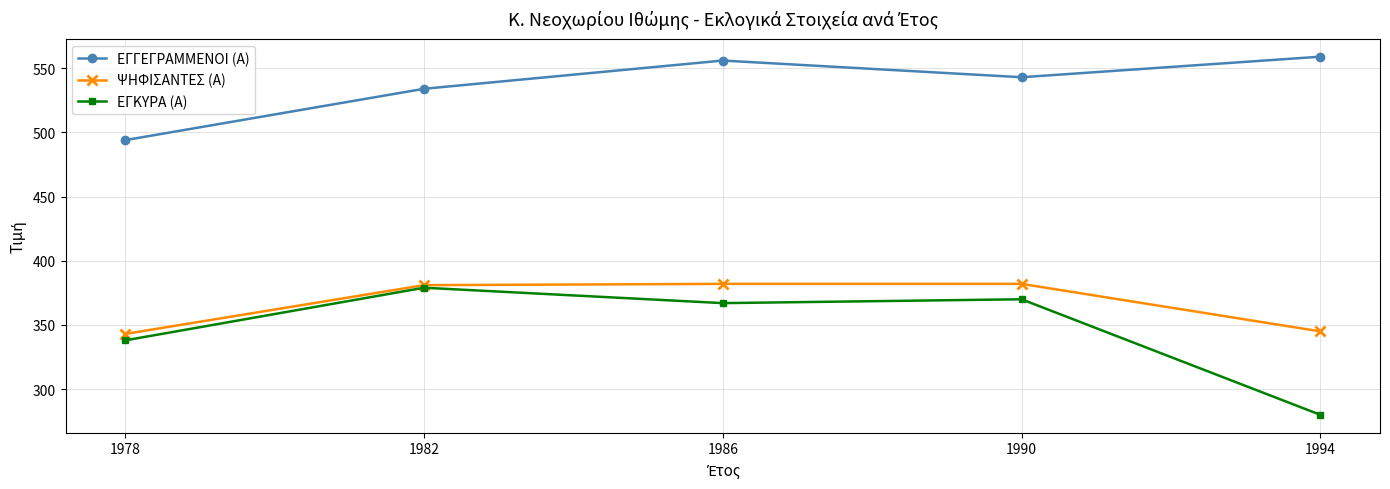

Which category has the lowest value across all series?

1994